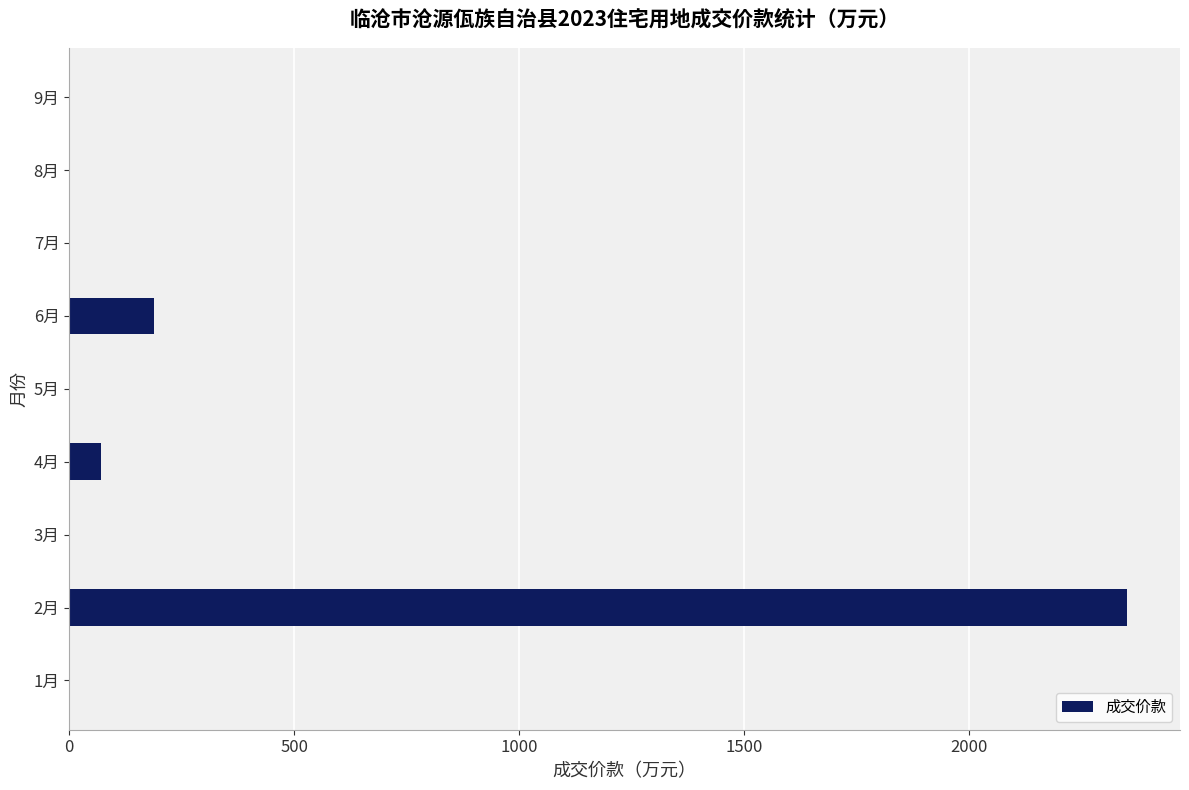

What is the sum of all values?

2611.7